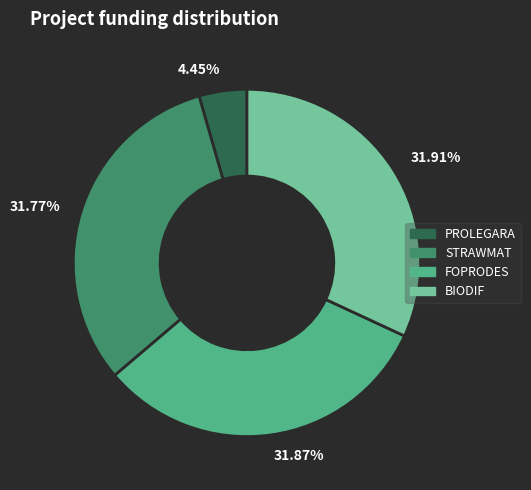

Between 4.45% and 31.87%, which is larger?

31.87%